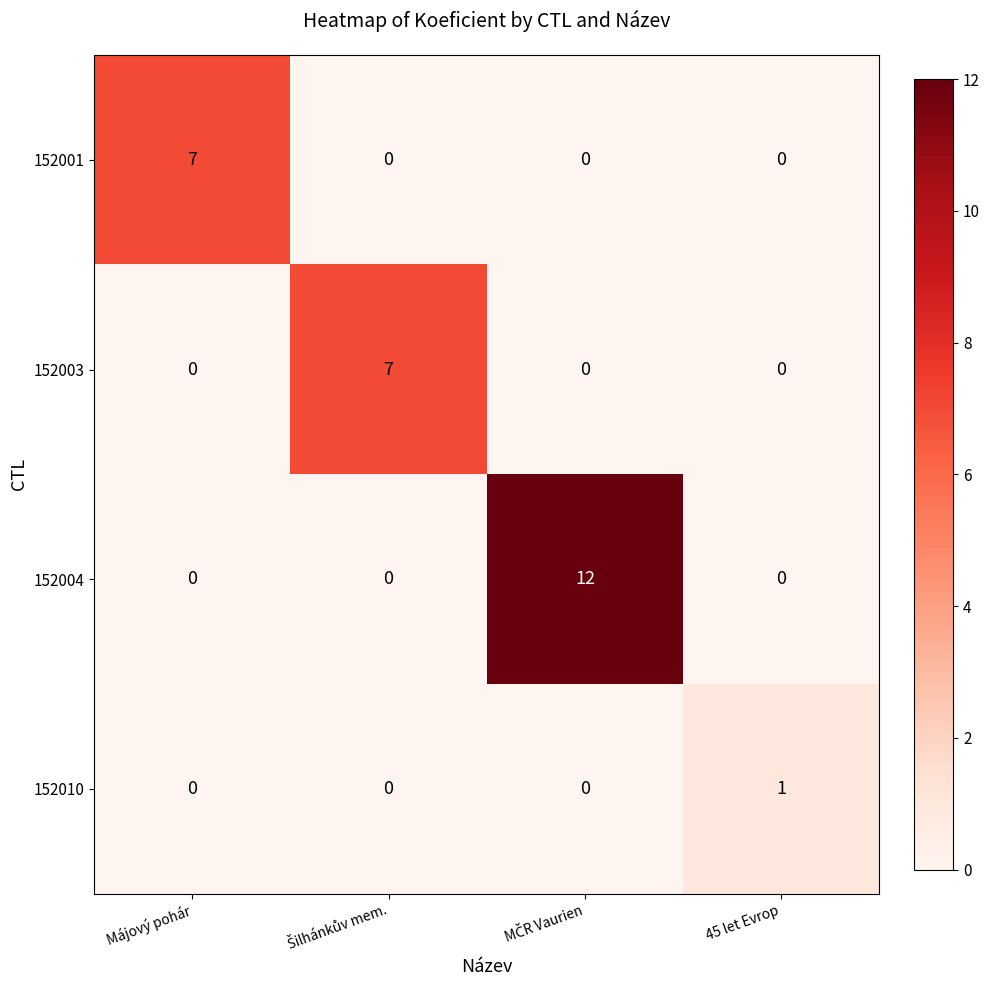

At how many categories does at least one series exceed 6?

3